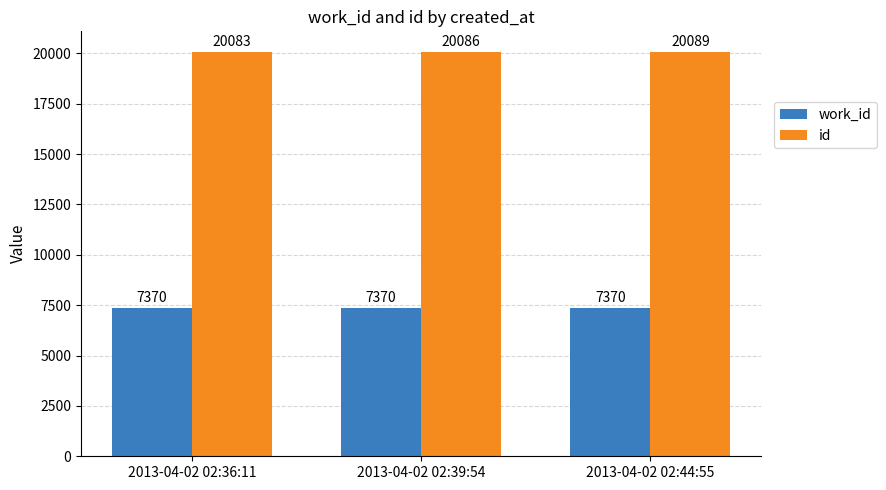

How many data points does each series have?

3